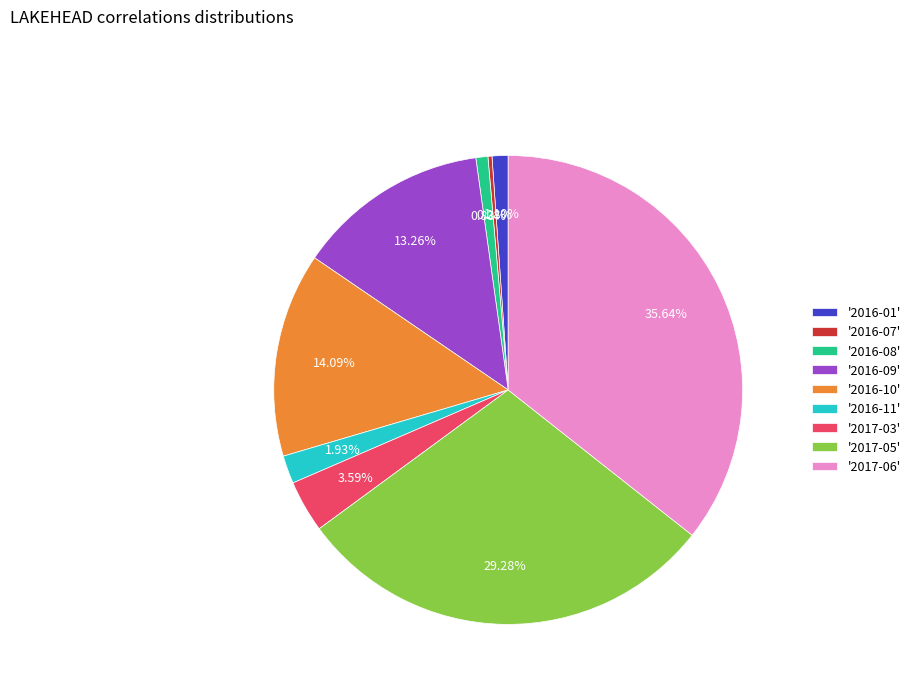

Does '2017-03' represent more than half of the total?

No